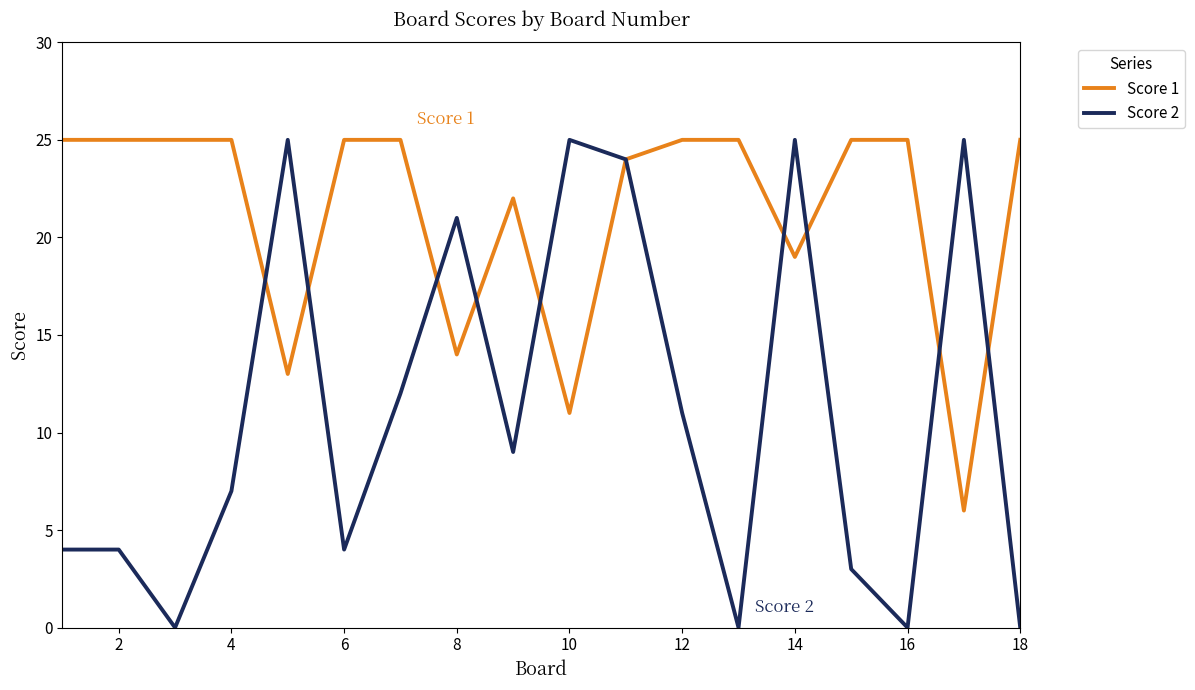

Which series has the widest spread of values?

Score 2